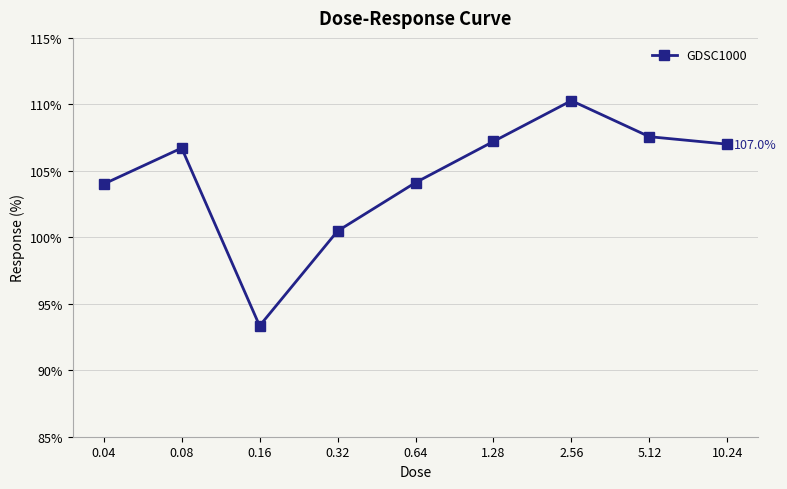

How many interior local valleys (lower than both neighbors) does the data have?

1